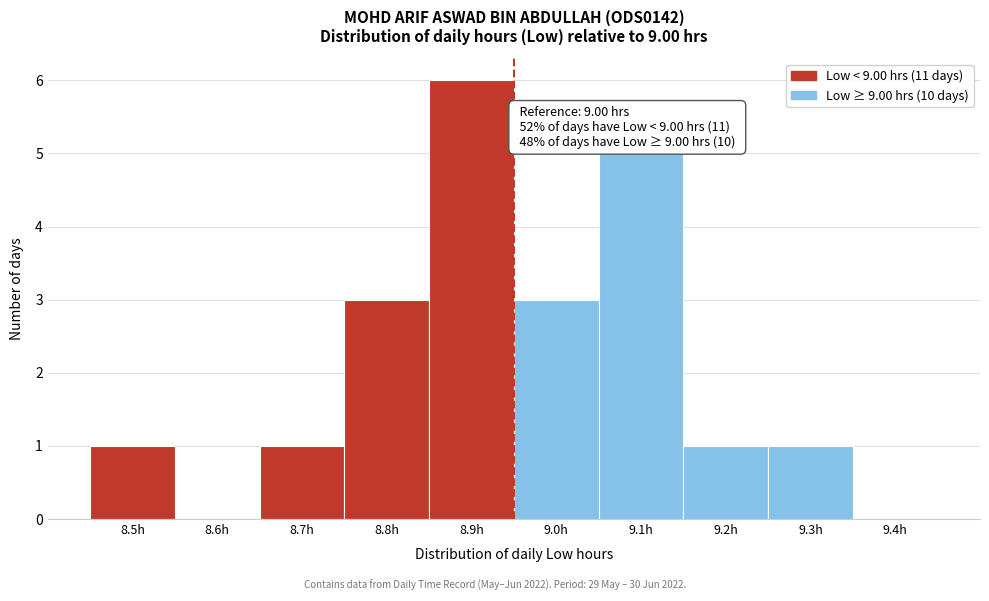

Reading left to right, extract all data points from this chart.

8.5h=1	8.6h=0	8.7h=1	8.8h=3	8.9h=6	9.0h=3	9.1h=5	9.2h=1	9.3h=1	9.4h=0